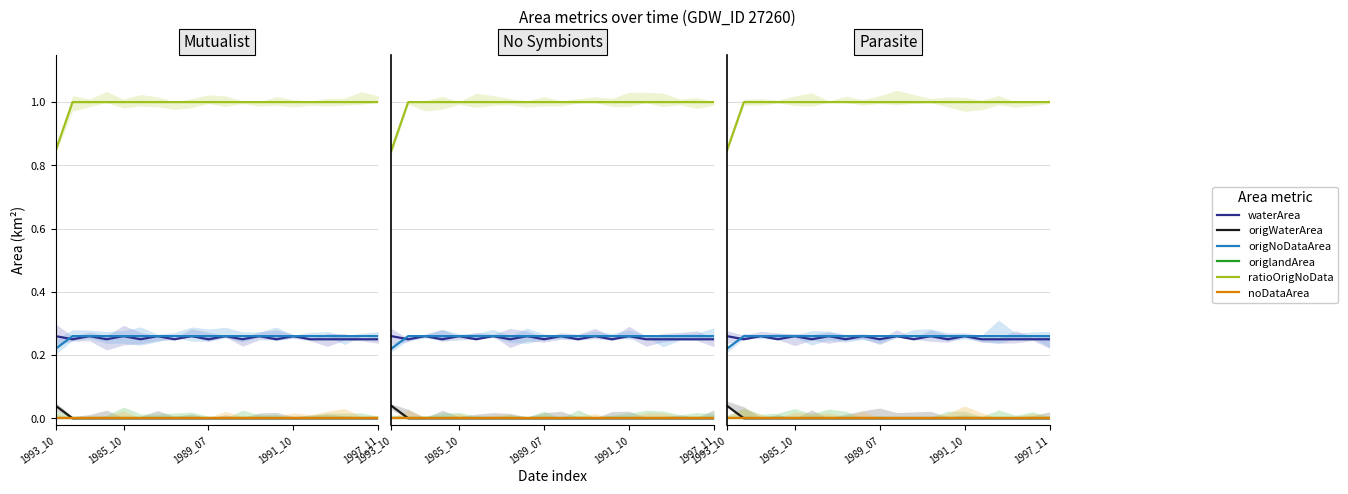

True or false: origWaterArea and origlandArea cross at least once.

False